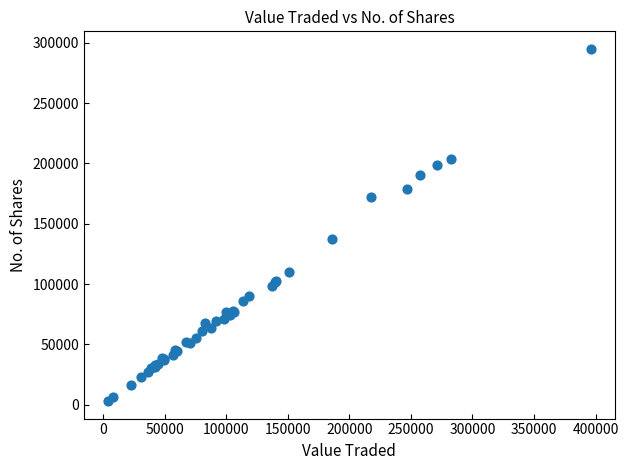

What Y value in the scatter plot is closest to 148978?

137407